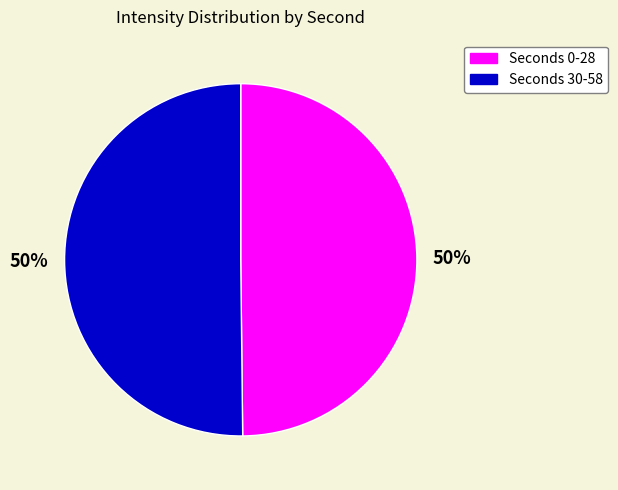

To the nearest percent, what is the average slice percentage?

50%